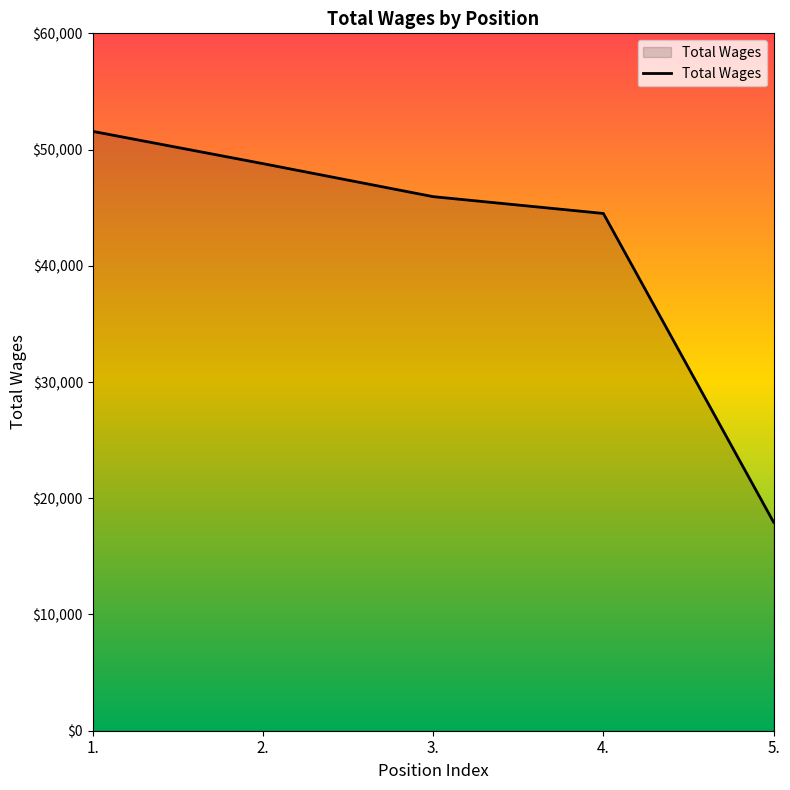

True or false: there are more than 1 points higher than both neighbors.

False